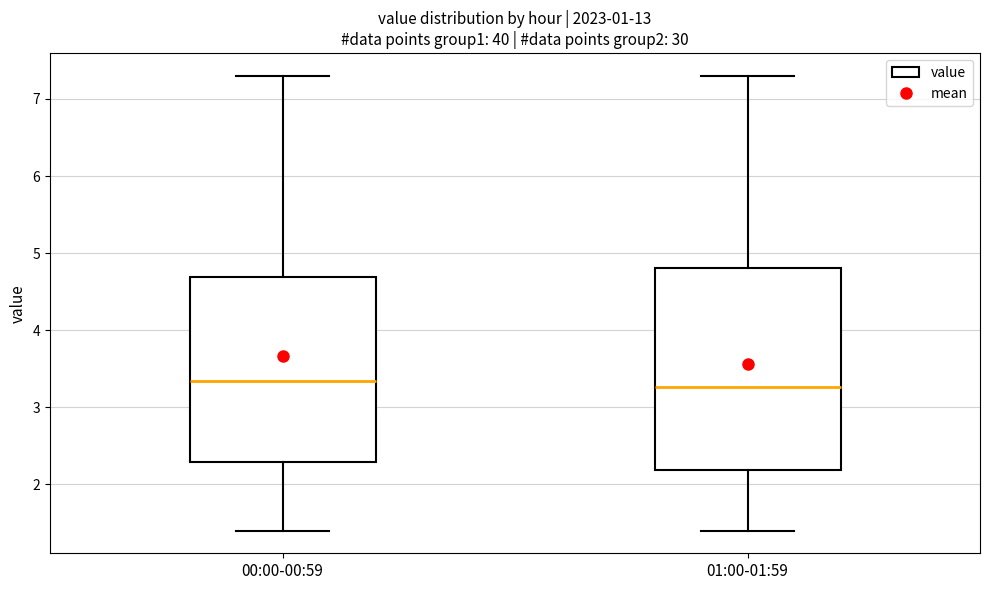

Comparing the boxes themselves (not the whiskers), which one is the tallest?

01:00-01:59